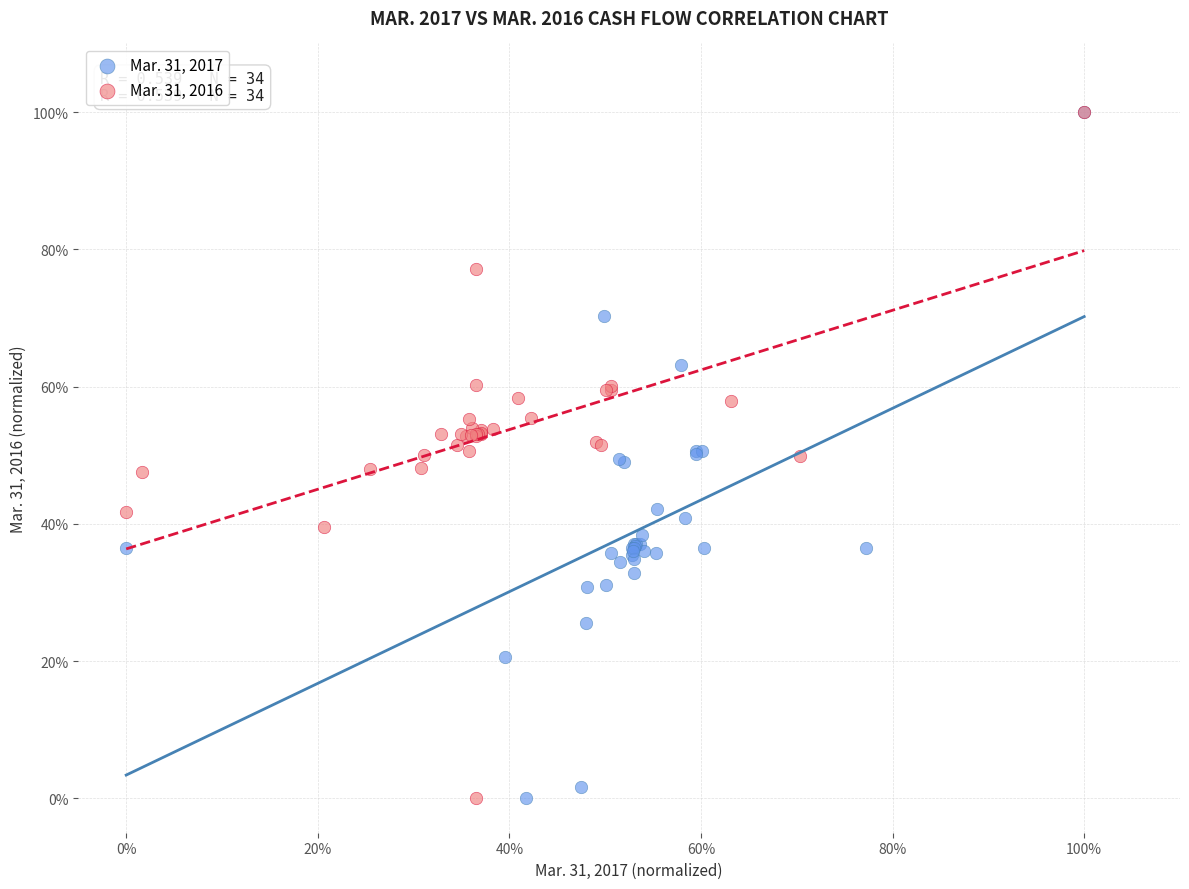

What are all the series names shown in the legend?

Mar. 31, 2017, Mar. 31, 2016